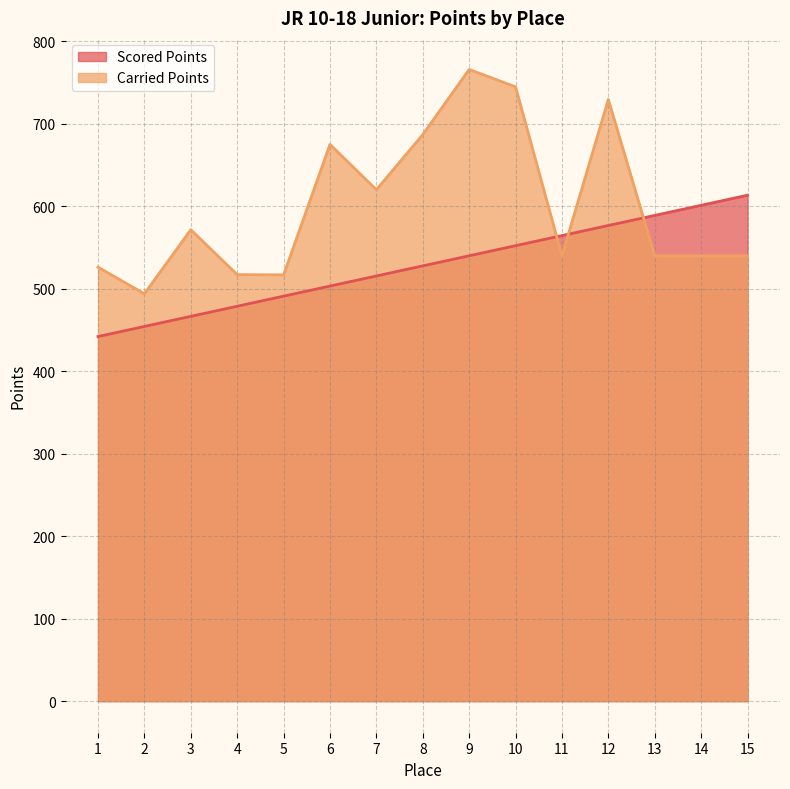

What are all the series names shown in the legend?

Scored Points, Carried Points